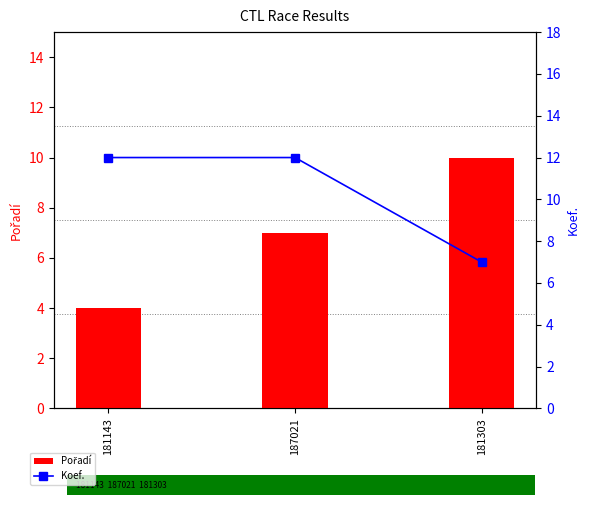

Are the bars horizontal?

No